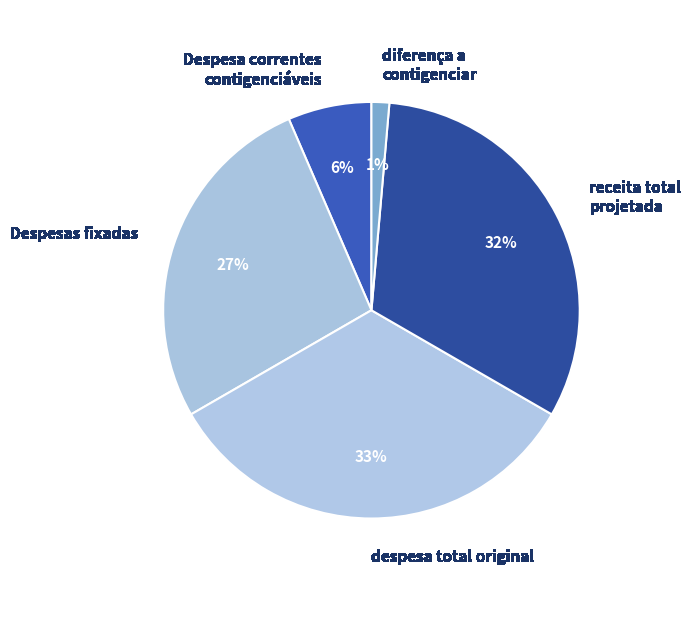

Is the sum of receita total projetada and Despesa correntes contigenciáveis greater than half?

No